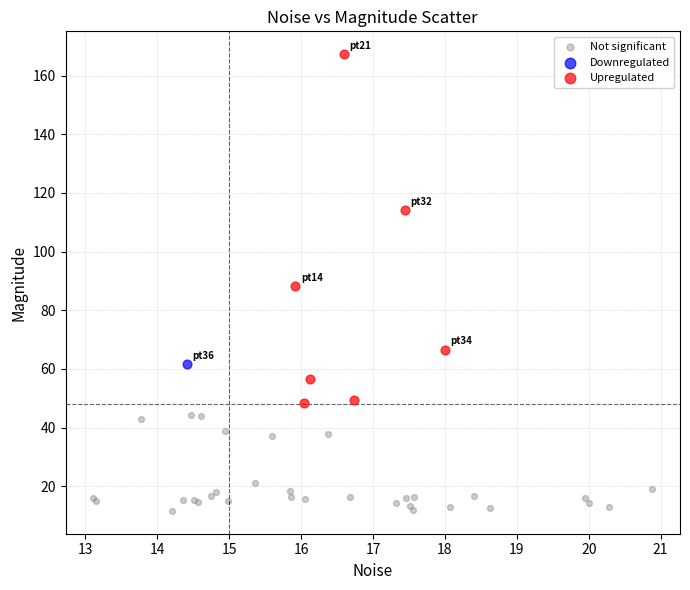

What are all the series names shown in the legend?

Not significant, Downregulated, Upregulated